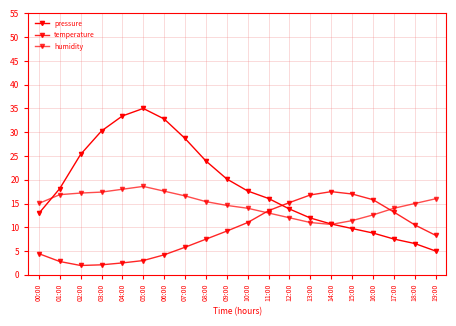

How many series are shown in this chart?

3